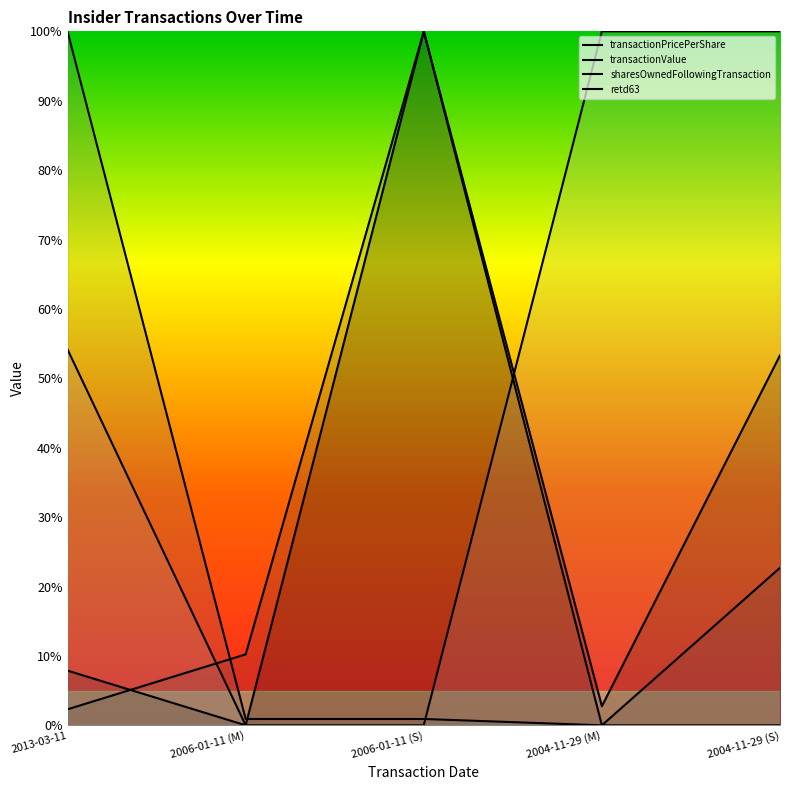

Is it true that transactionValue equals -48.3 at 2004-11-29 (M)?

False